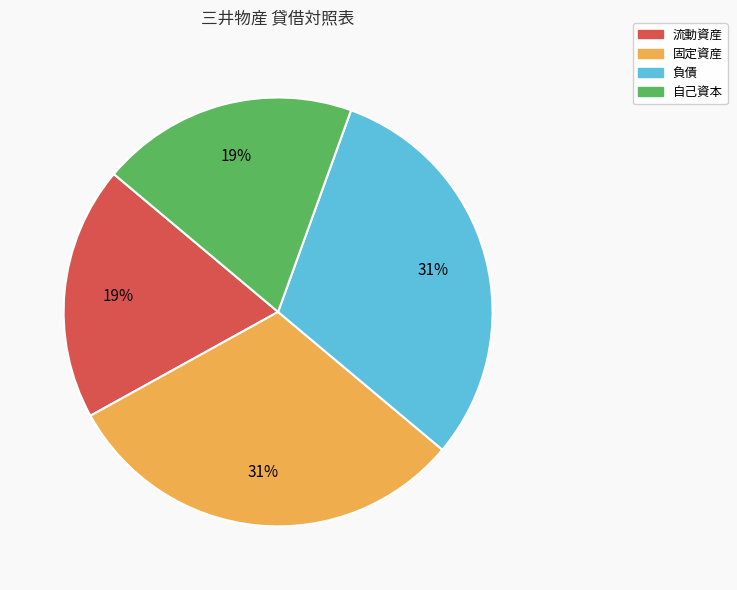

Do 自己資本 and 流動資産 together represent more than half of the pie?

No